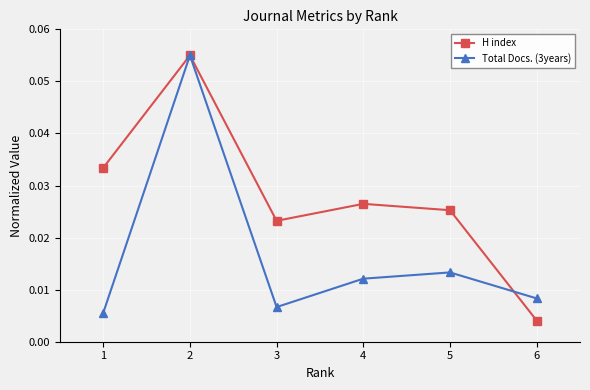

Where is the first local minimum for Total Docs. (3years)?

3